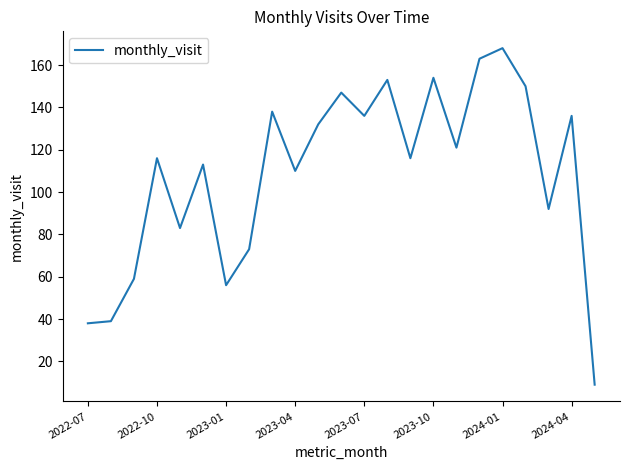

What is the minimum value shown in the chart?

9